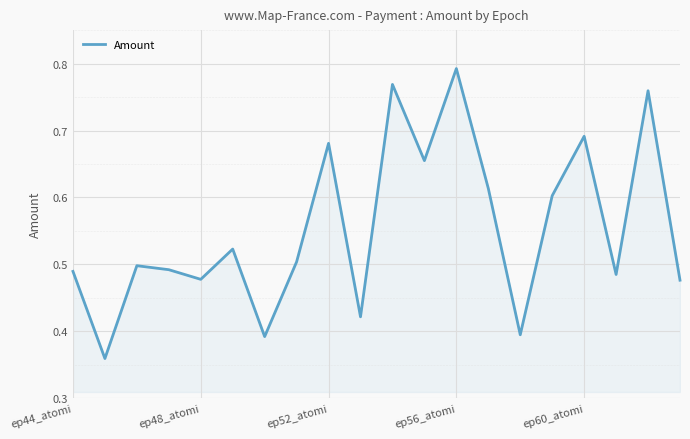

Is it true that the value at ep56_atomi is 0.3?

False